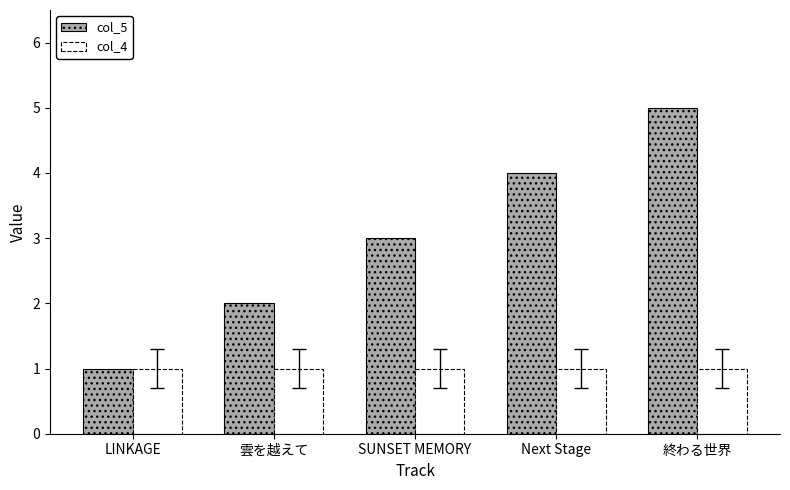

List the series in order of their peak value, lowest first.

col_4, col_5